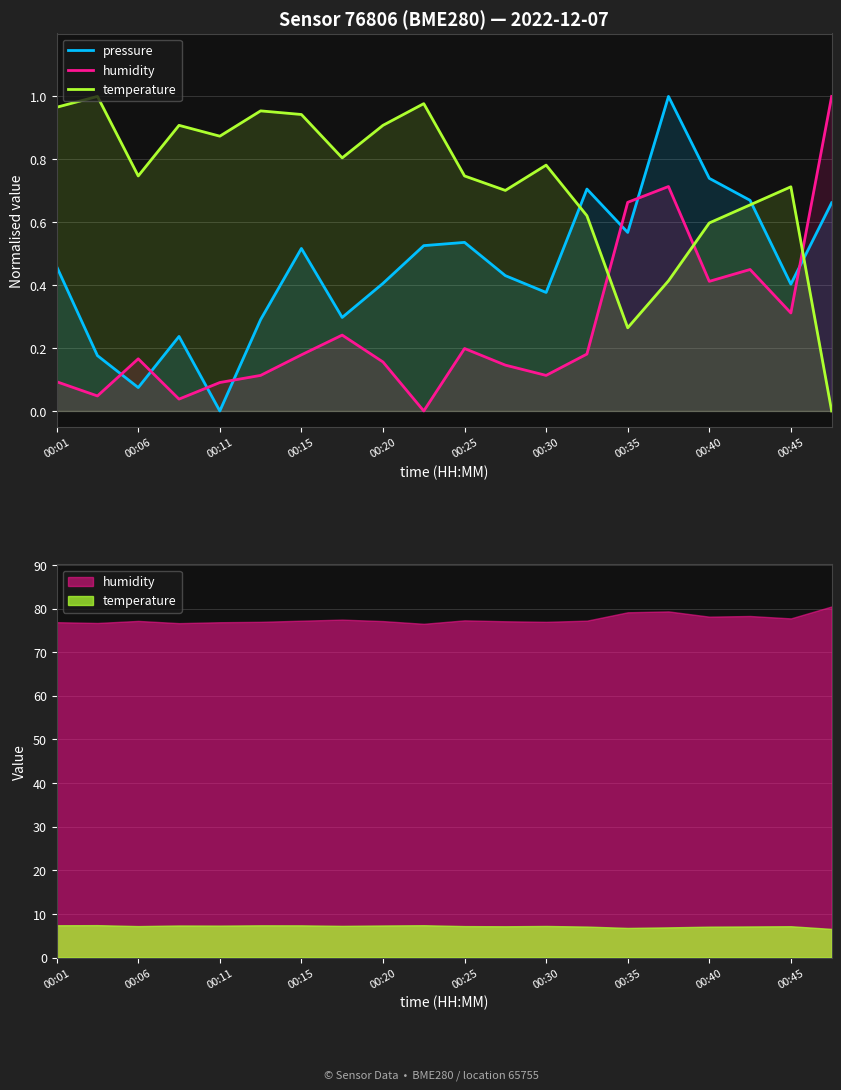

What is the difference between the maximum and second lowest values in the temperature series?

0.7